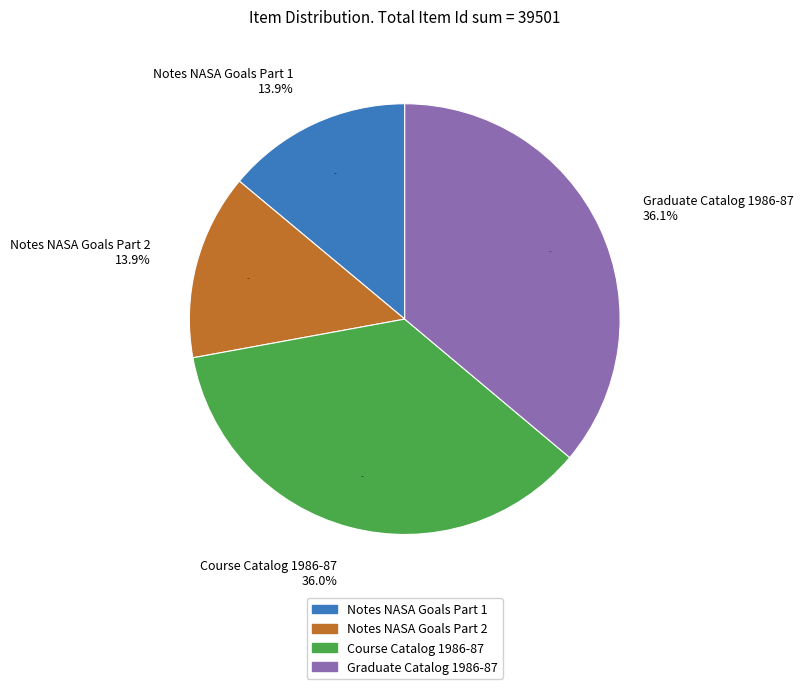

Which slice is the smallest?

Notes NASA Goals Part 1